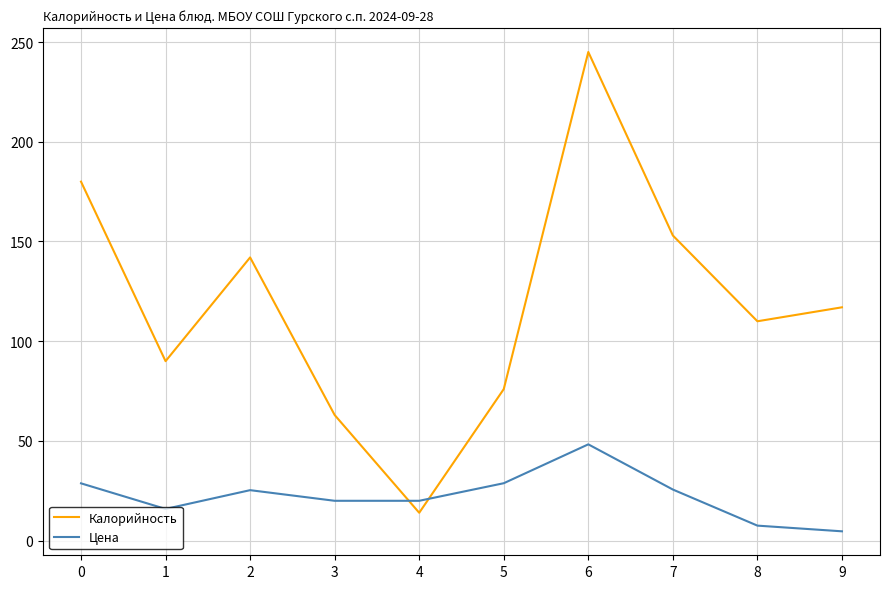

After their last crossing, which series has the higher values: Калорийность or Цена?

Калорийность